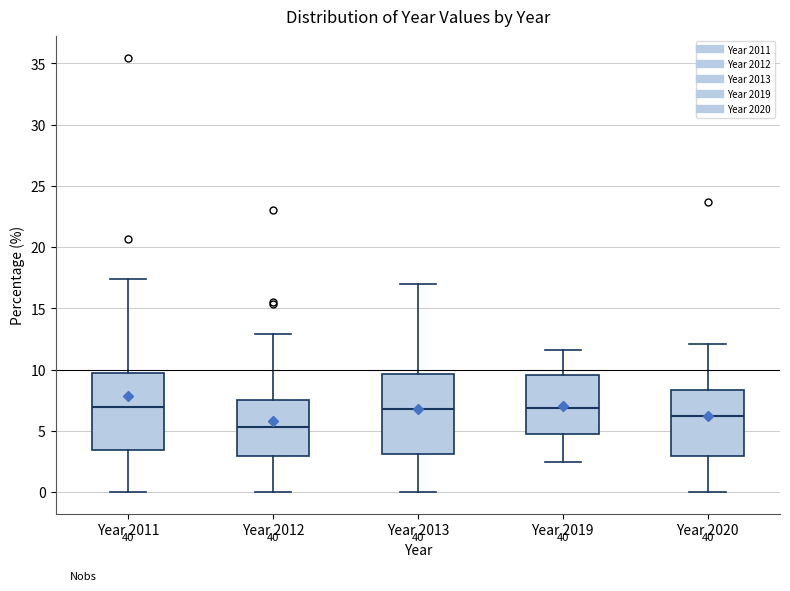

Reading left to right, read every box against the y-axis: the position of its median line, the range the box covers, and the ends of its whiskers. The values are not printed on the chart, so give them approximately, as read against the axis.

Year 2011: median 7.0, box 3.5 to 9.5, whiskers 0.0 to 17.5
Year 2012: median 5.5, box 3.0 to 7.5, whiskers 0.0 to 13.0
Year 2013: median 6.5, box 3.0 to 9.5, whiskers 0.0 to 17.0
Year 2019: median 7.0, box 5.0 to 9.5, whiskers 2.5 to 11.5
Year 2020: median 6.0, box 3.0 to 8.5, whiskers 0.0 to 12.0